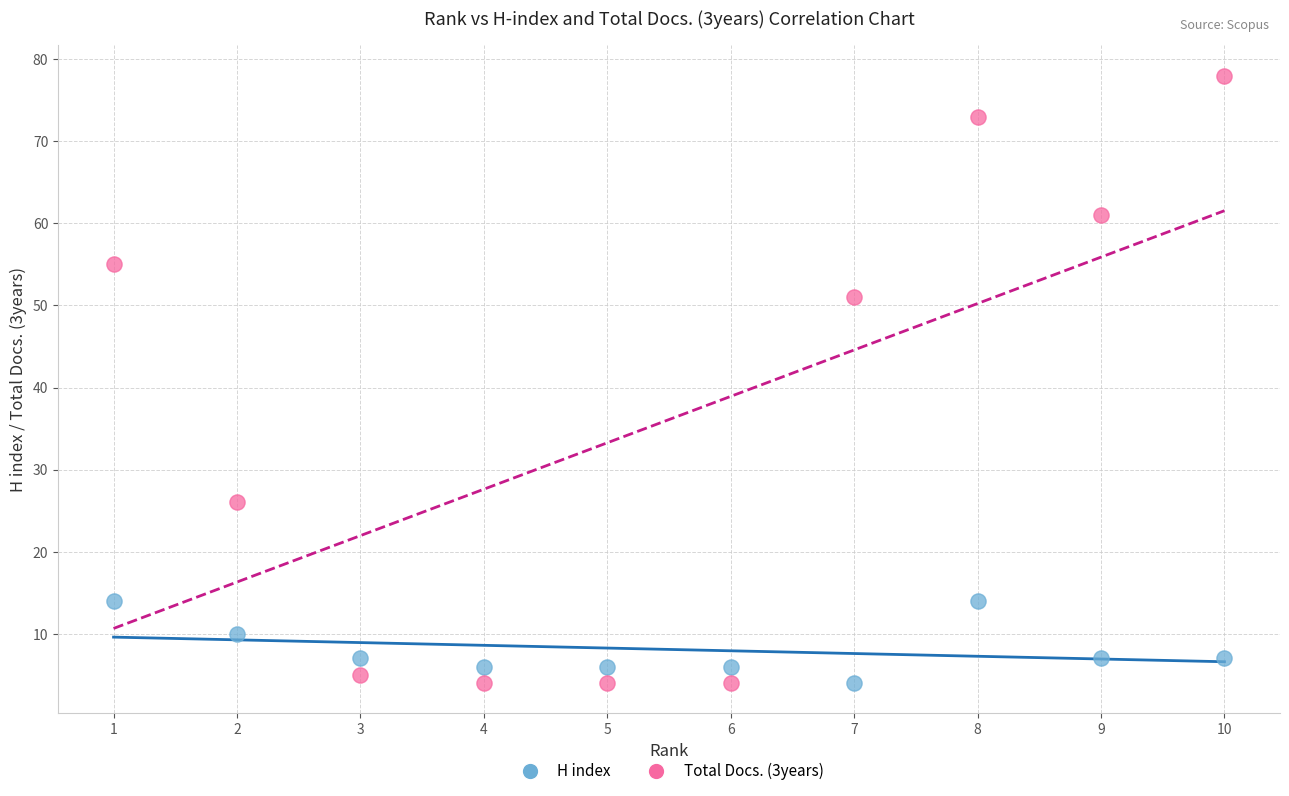

Across all data points, what is the range of X values (max minus min)?

9